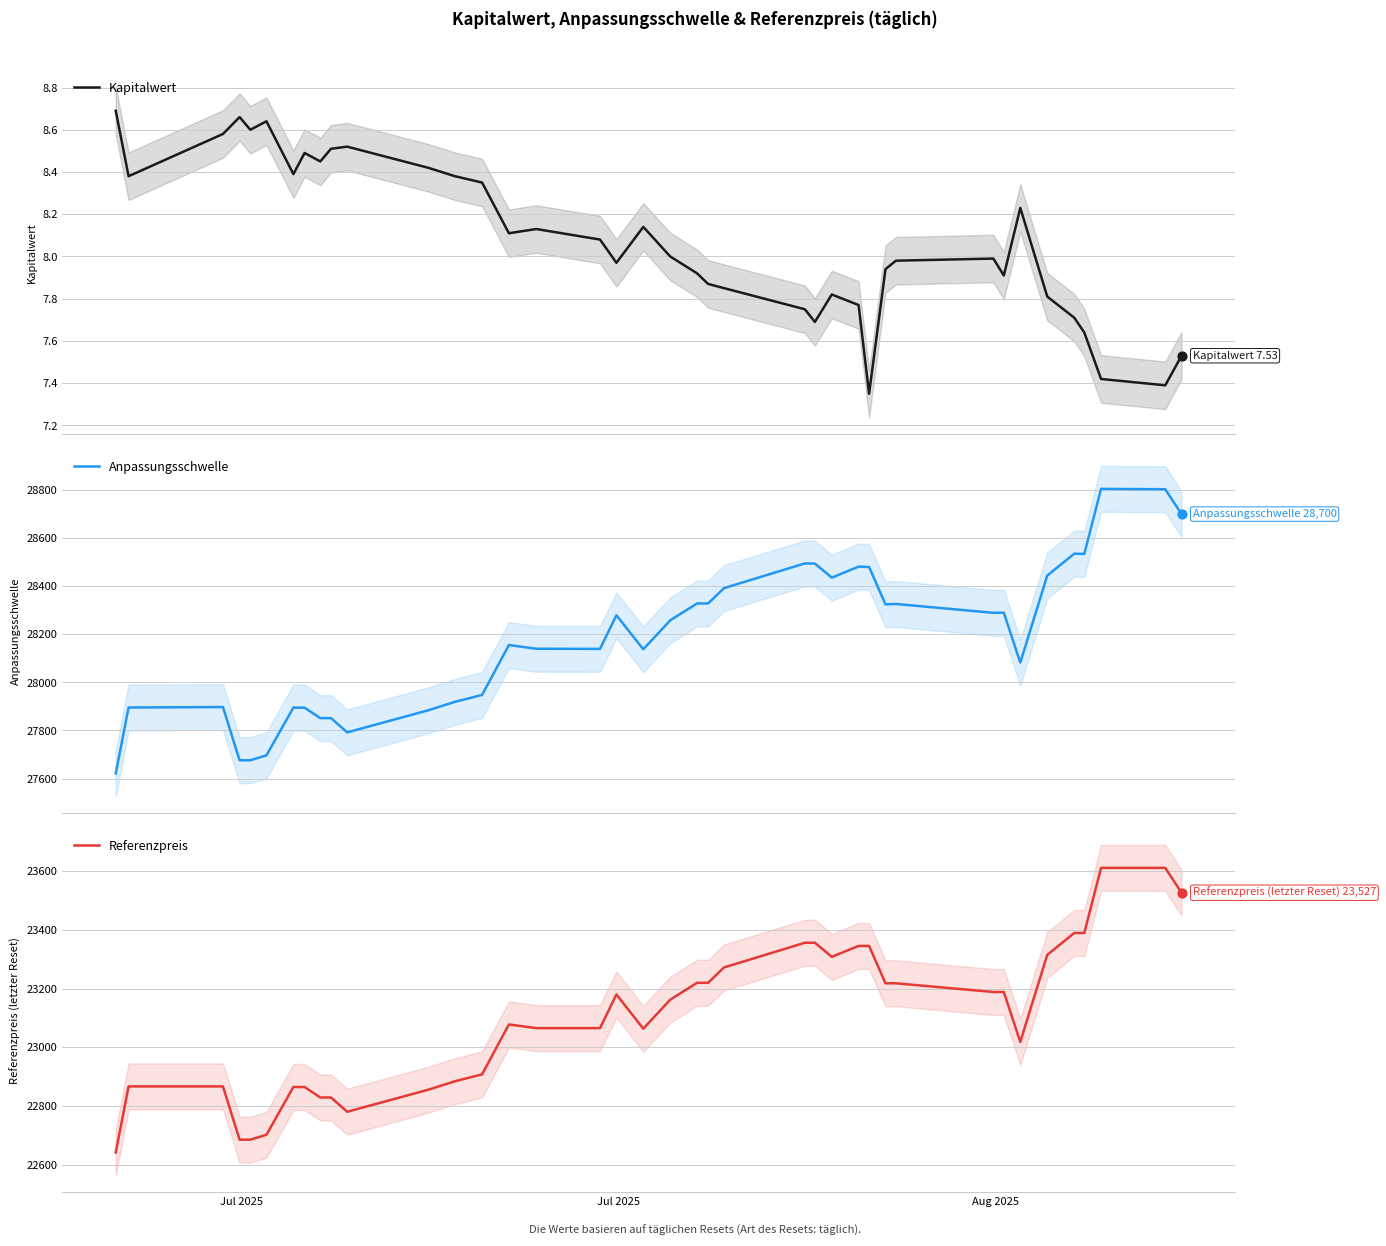

At how many categories does at least one series exceed 17401?

39